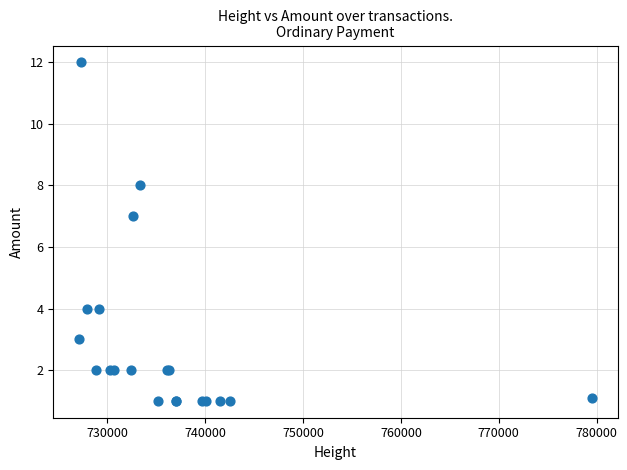

What Y value in the scatter plot is closest to 6?

7.0